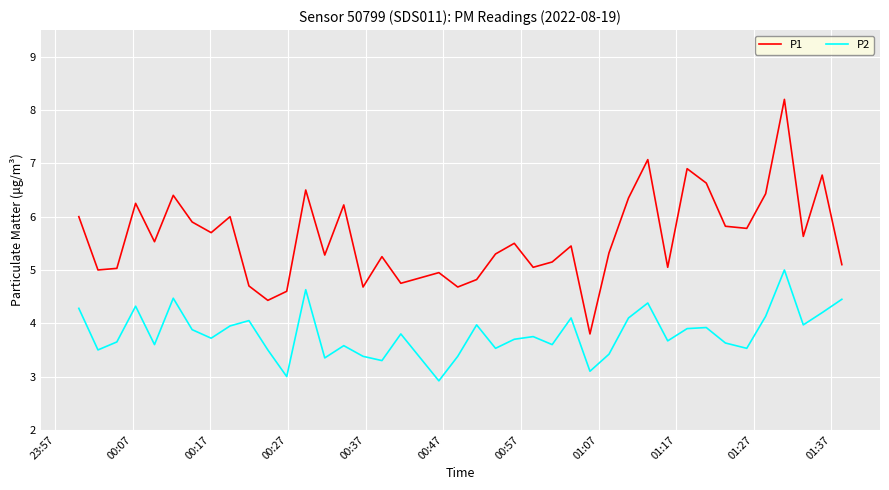

Which series has the widest spread of values?

P1